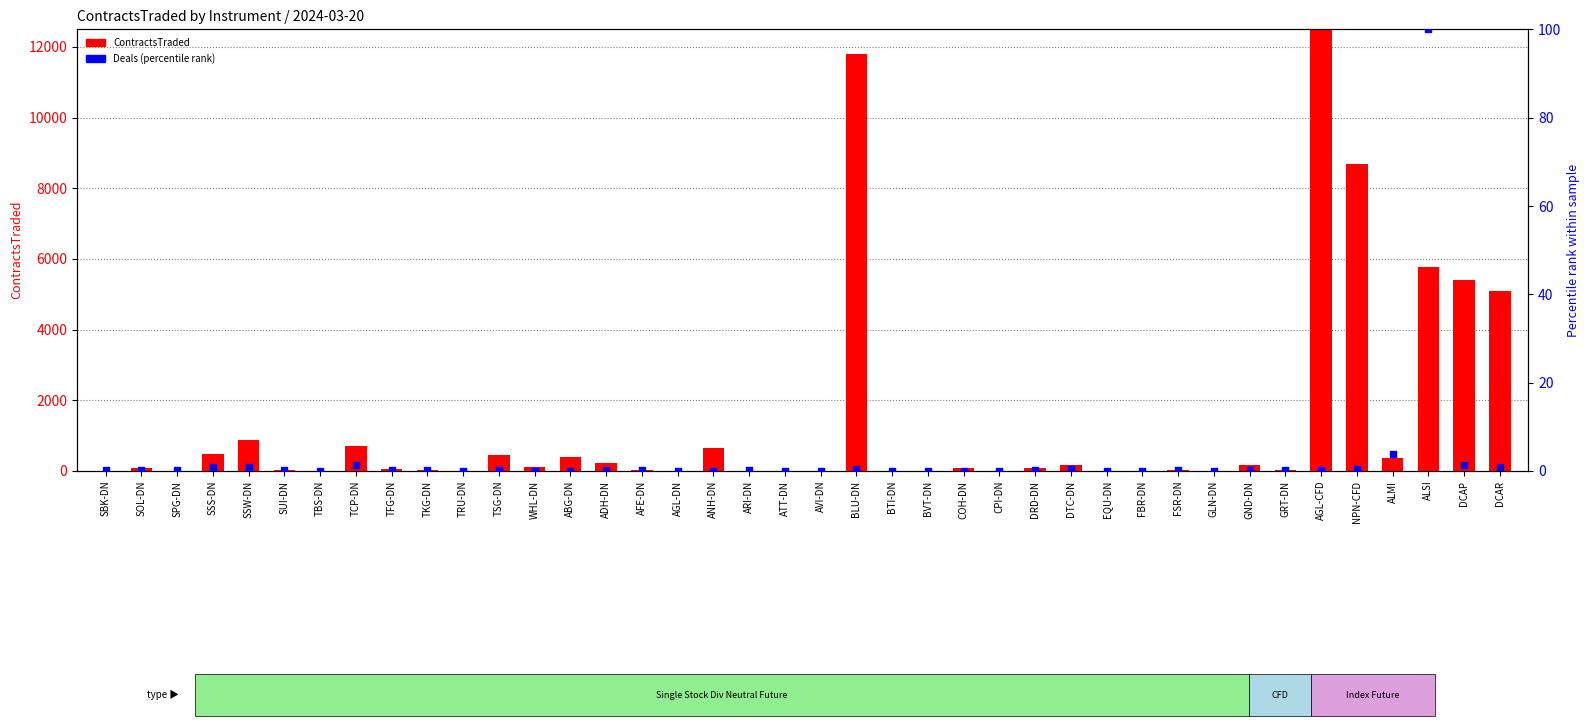

What are all the series names shown in the legend?

ContractsTraded, Deals (percentile rank)